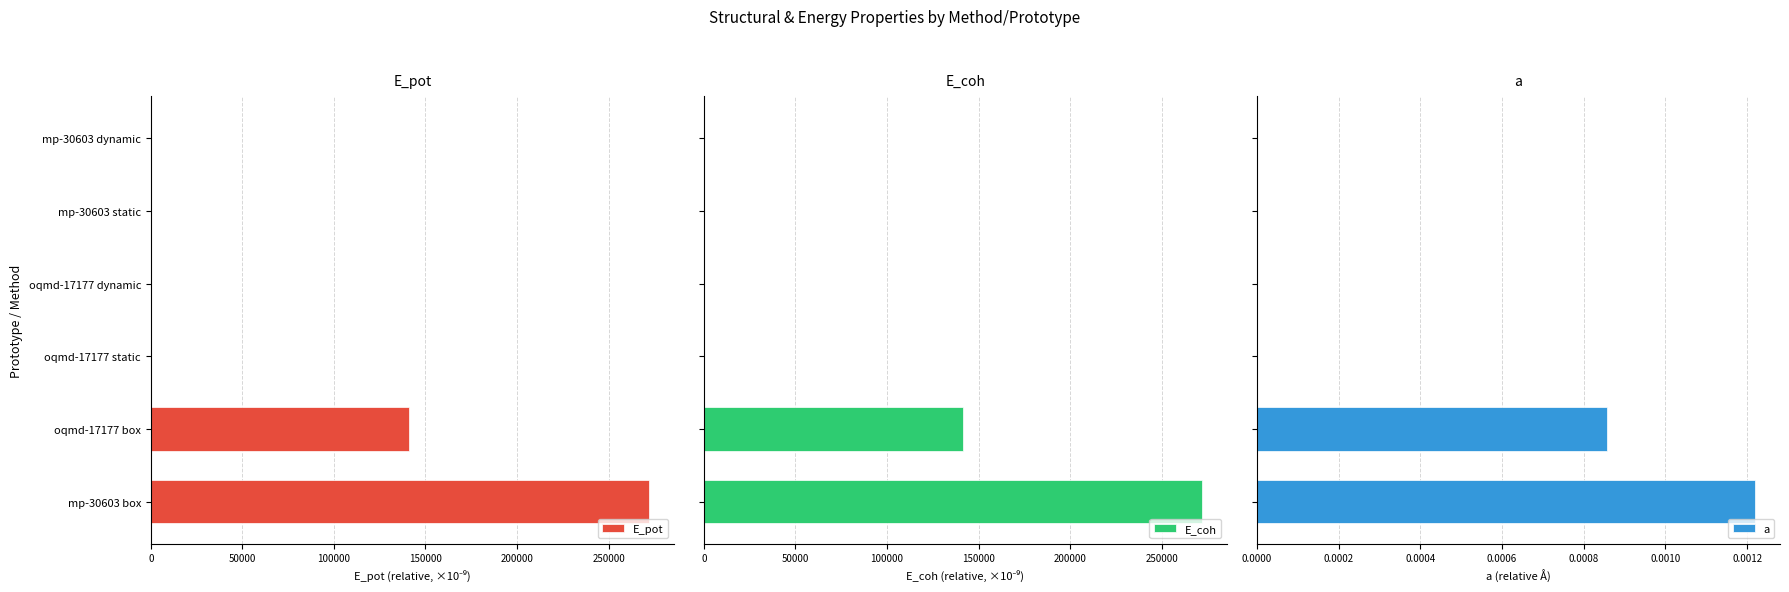

What is the difference between the maximum and second lowest values in the E_coh series?

271989.4